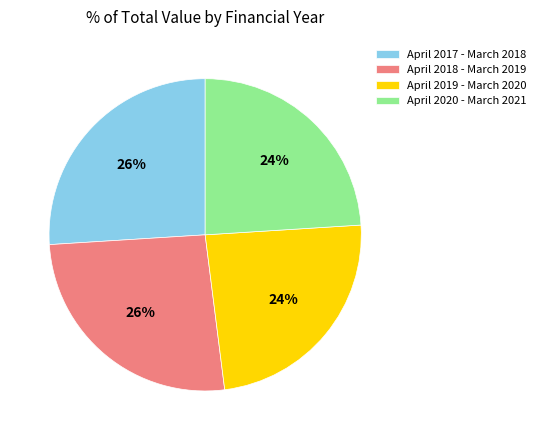

To the nearest percent, what is the difference between the largest and smallest slice percentages?

2%